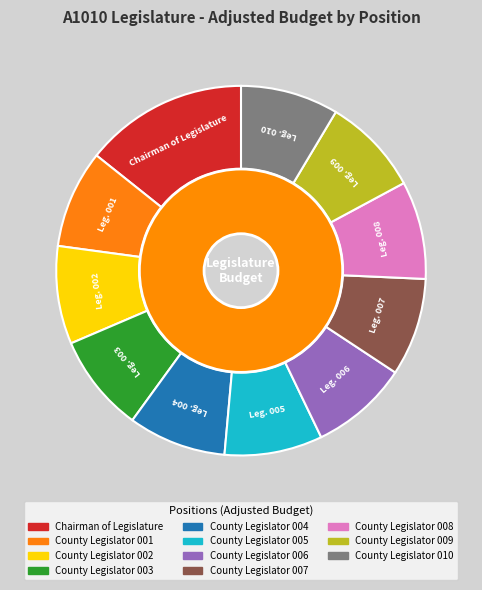

True or false: County Legislator 009 accounts for 1% of the total.

False